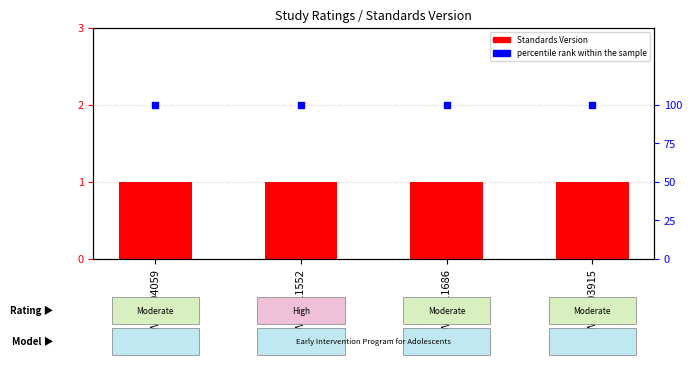

Which series reaches the minimum Y coordinate?

Standards Version